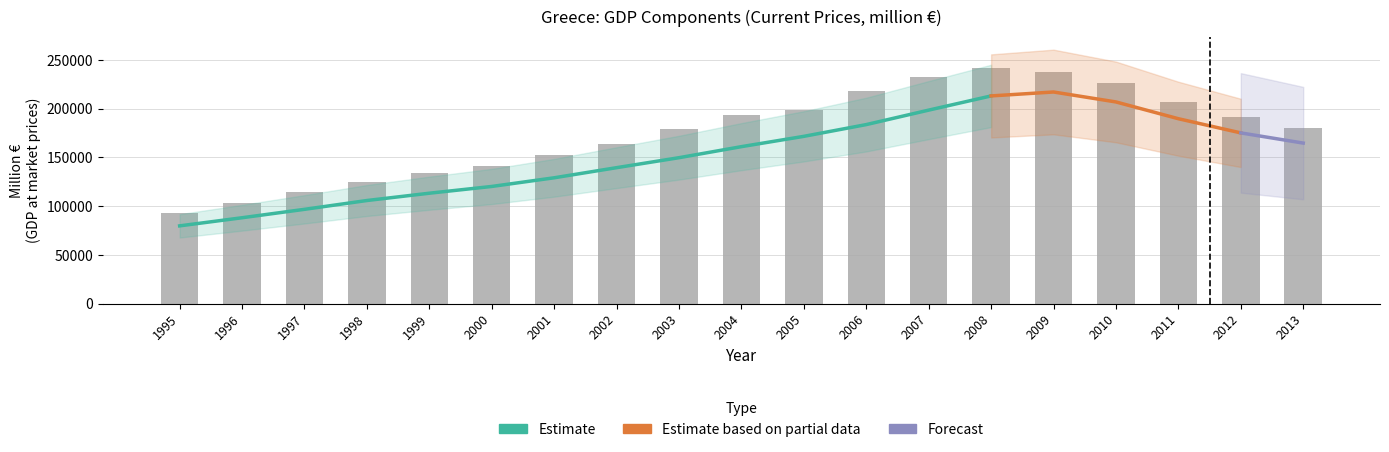

How many groups of bars are there?

19